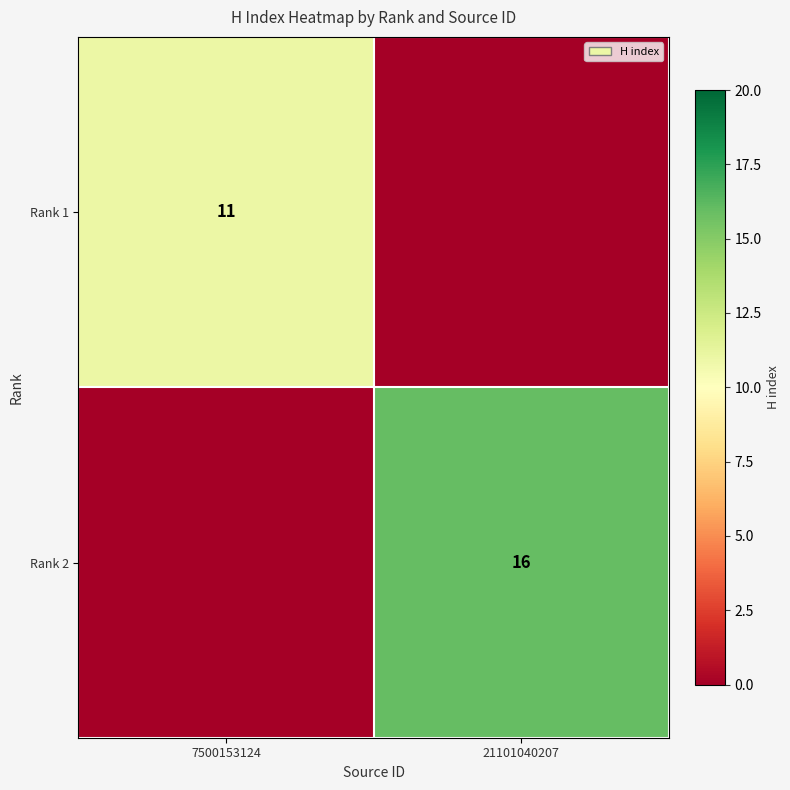

The Rank 1 series shows 11 at 7500153124. True or false?

True